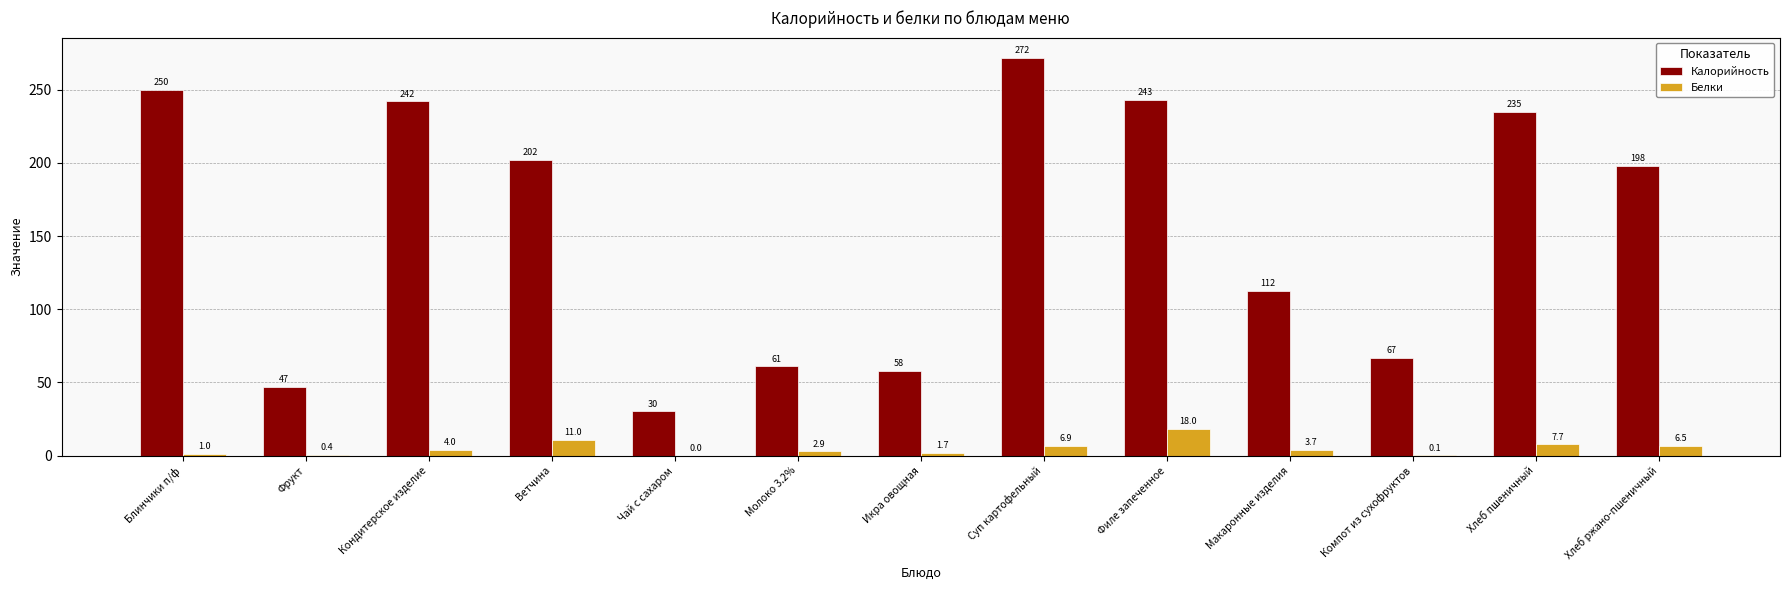

Is it true that Белки equals 0.0 at Чай с сахаром?

True